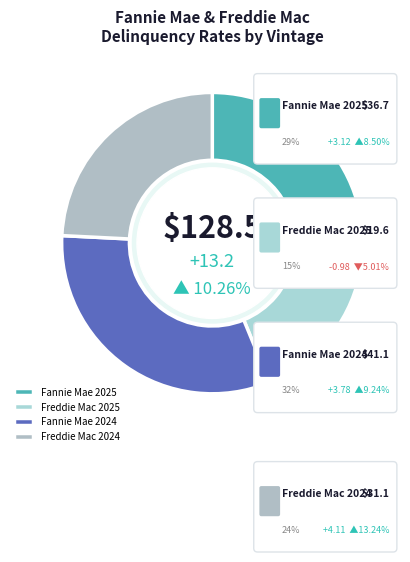

To the nearest percent, what portion does Fannie Mae 2024 represent?

32%